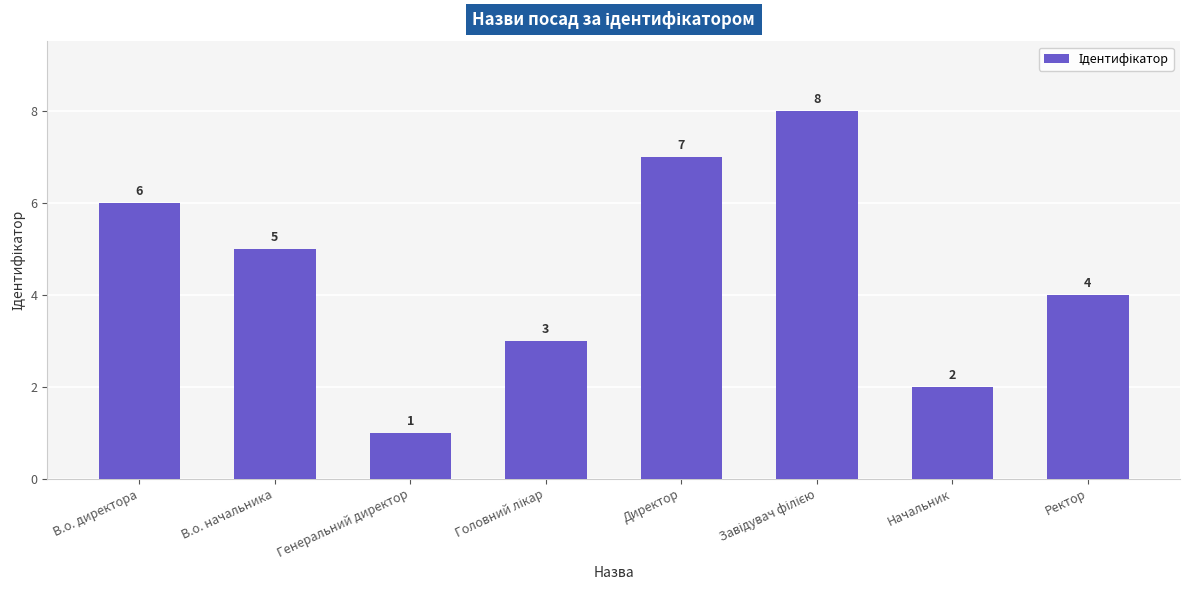

What is the difference between the second highest and second lowest values?

5